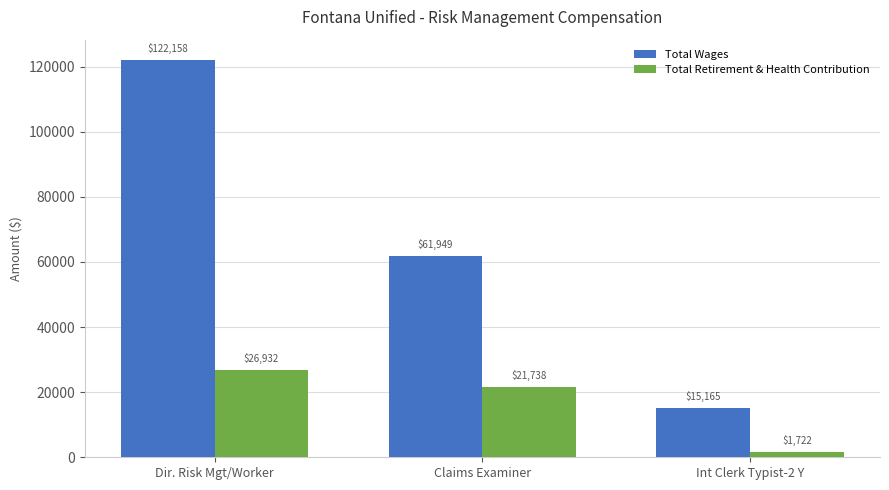

What is the minimum value shown in the chart?

1722.2